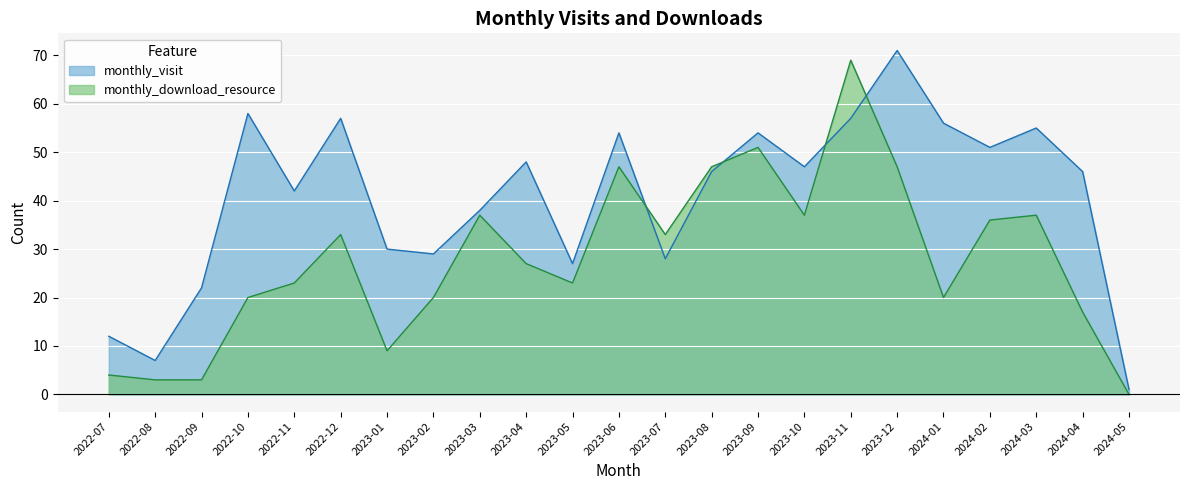

Read the monthly_visit value at 2022-10, to the nearest 5.

60